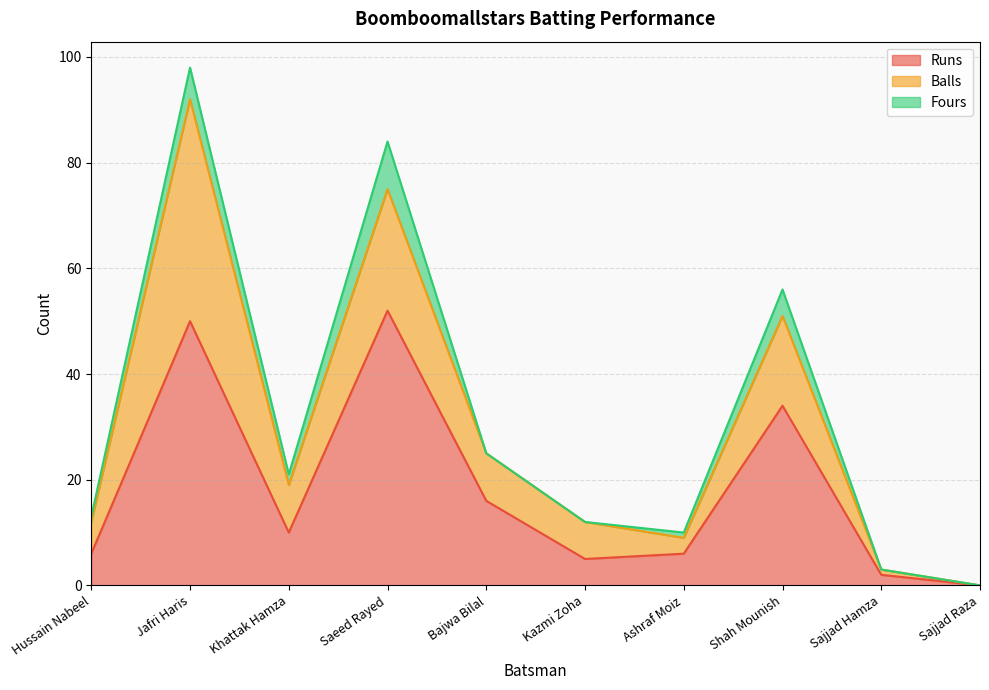

How many interior local peaks does the Balls series have?

3